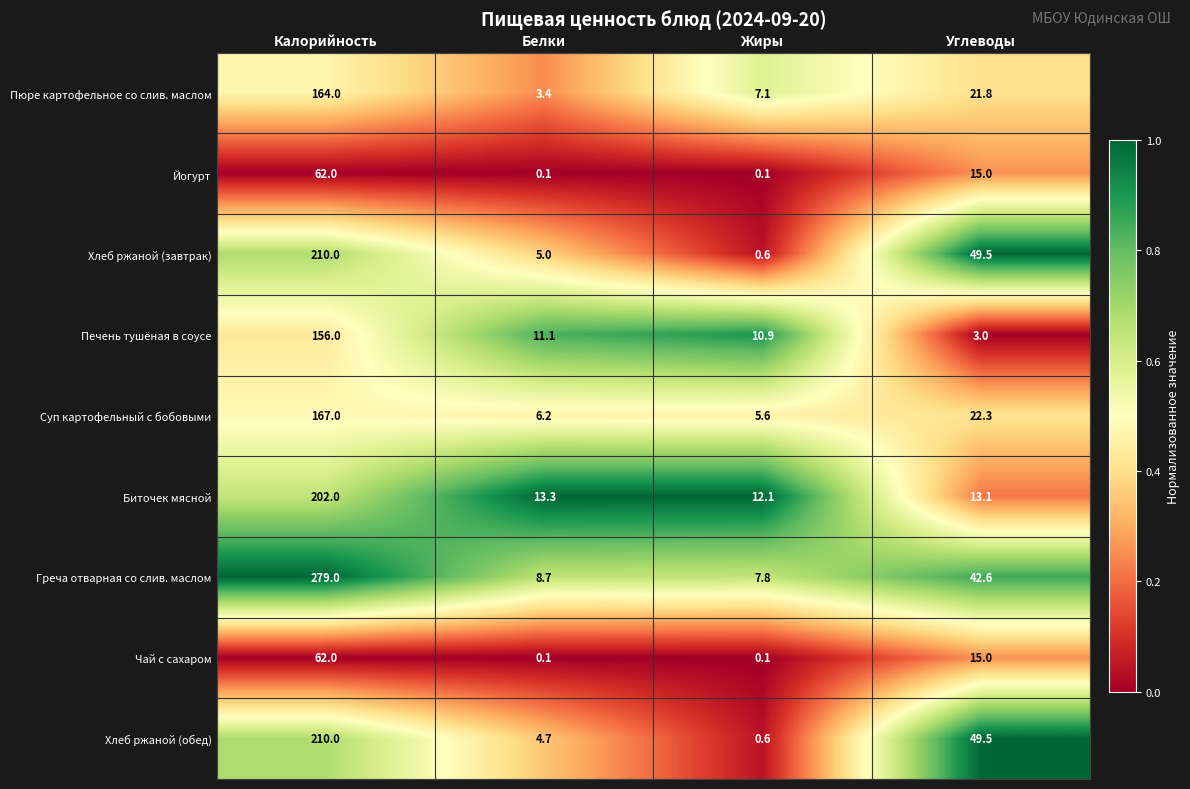

At how many categories does at least one series exceed 0?

4